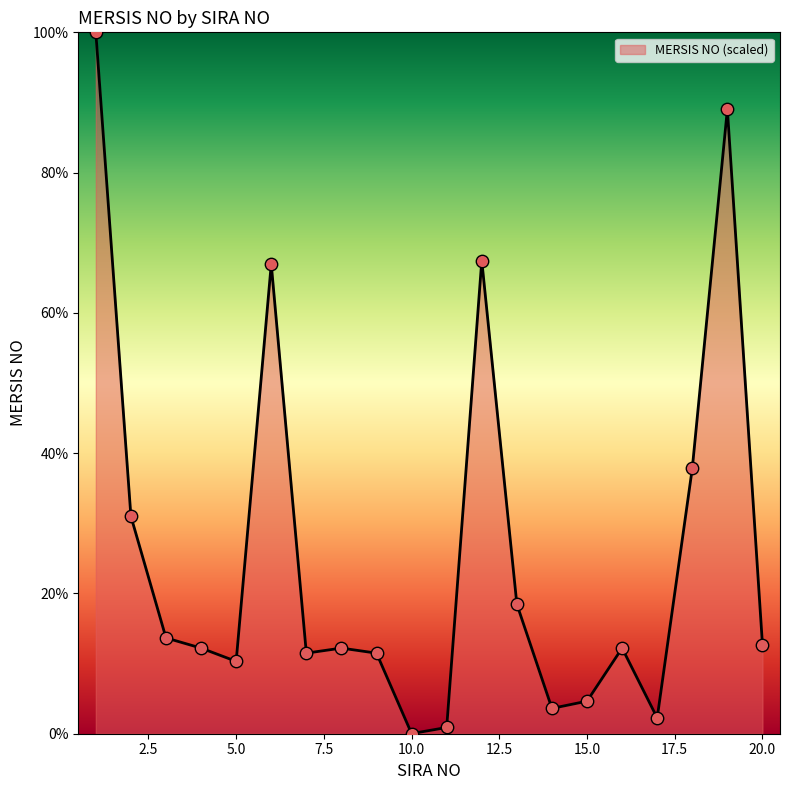

What is the maximum value shown in the chart?

100.0